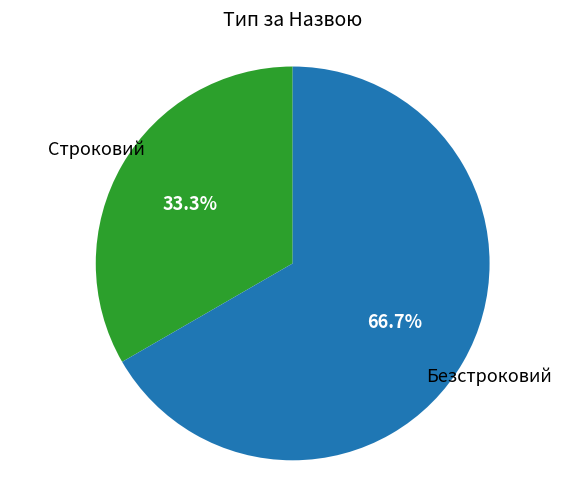

Count the number of slices in the pie.

2